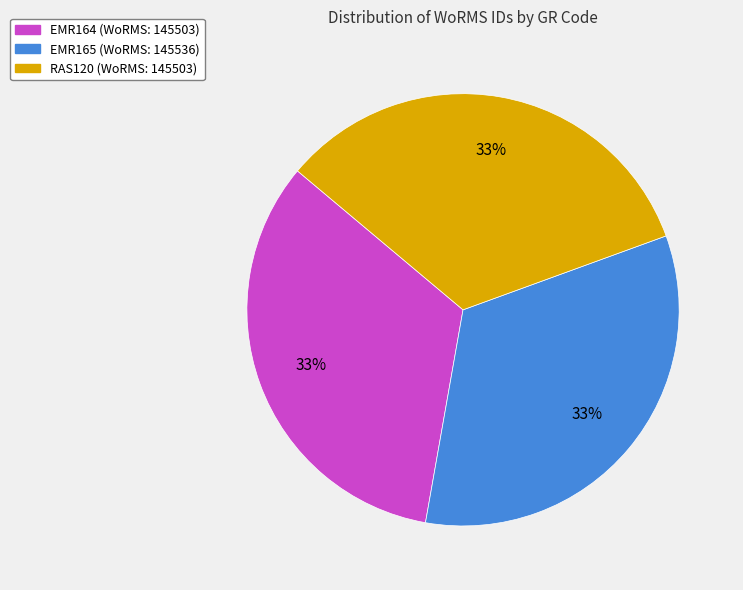

Is it true that EMR165 is 47% of the pie?

False